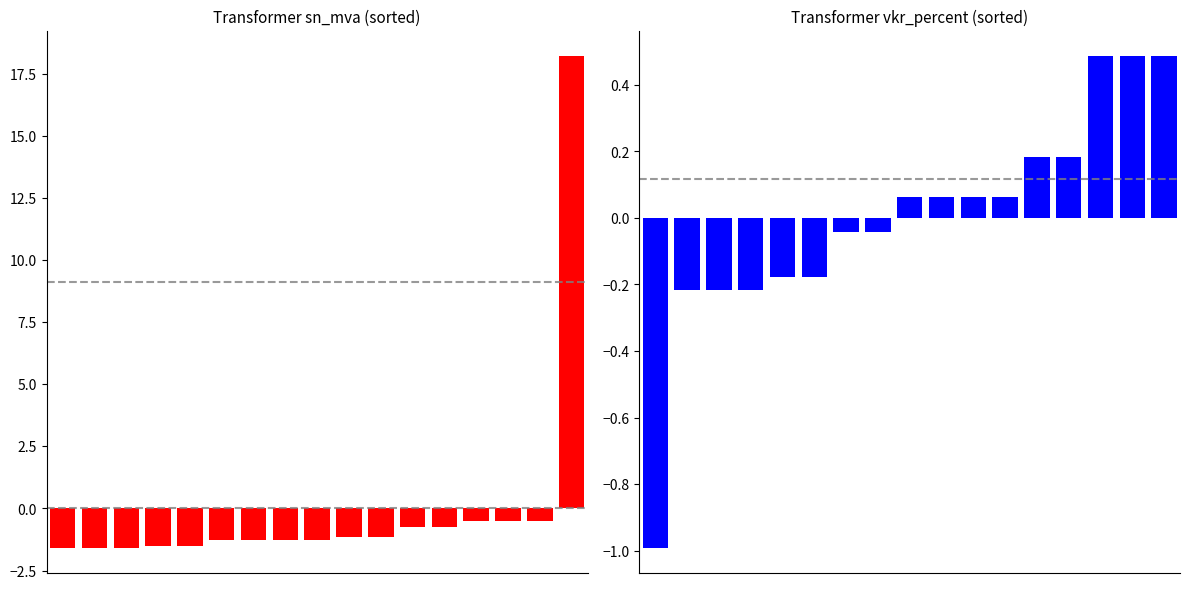

At which label is sn_mva closest to 8?

13